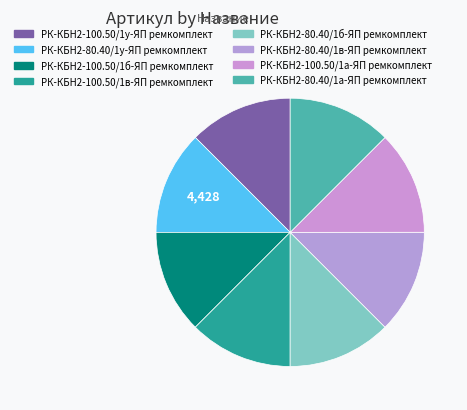

Do РК-КБН2-100.50/1у-ЯП ремкомплект and РК-КБН2-80.40/1в-ЯП ремкомплект together represent more than half of the pie?

No